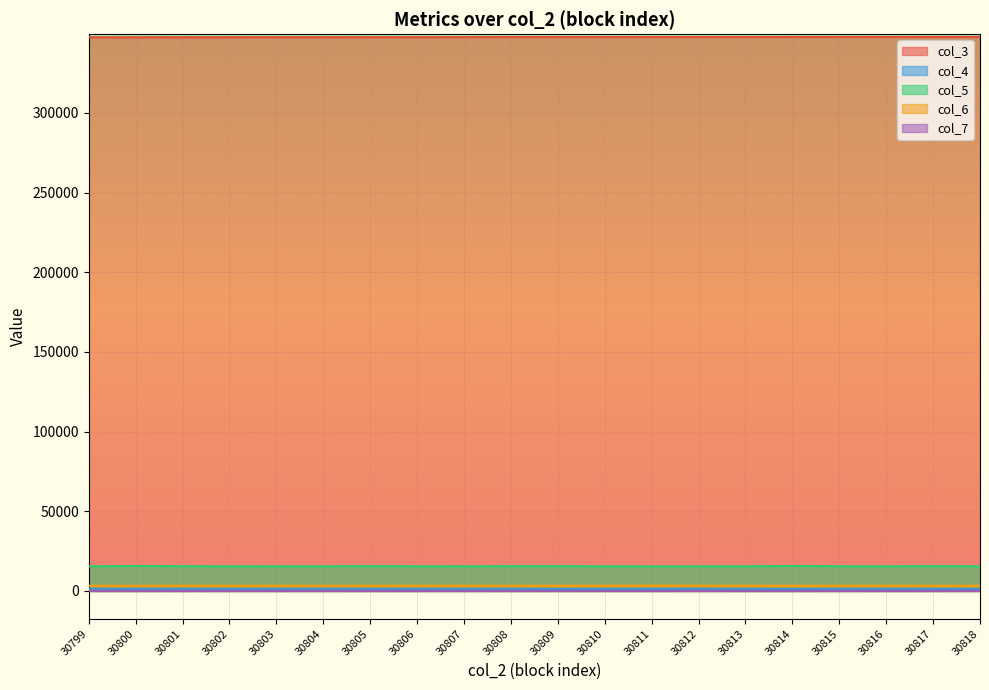

What is the greatest value displayed?

347714